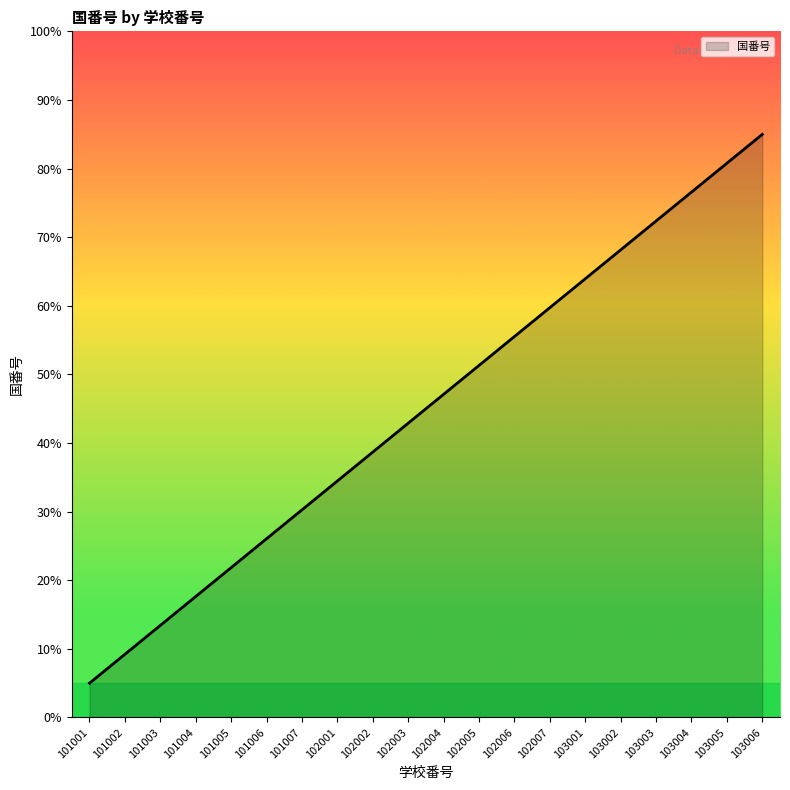

Rank the categories by value from highest to lowest.

103006, 103005, 103004, 103003, 103002, 103001, 102007, 102006, 102005, 102004, 102003, 102002, 102001, 101007, 101006, 101005, 101004, 101003, 101002, 101001